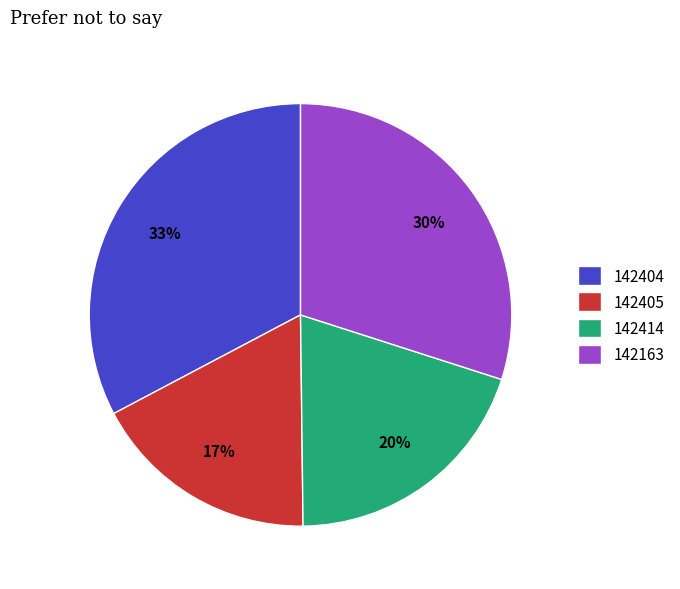

Combined, do 142405 and 142414 account for over 50%?

No